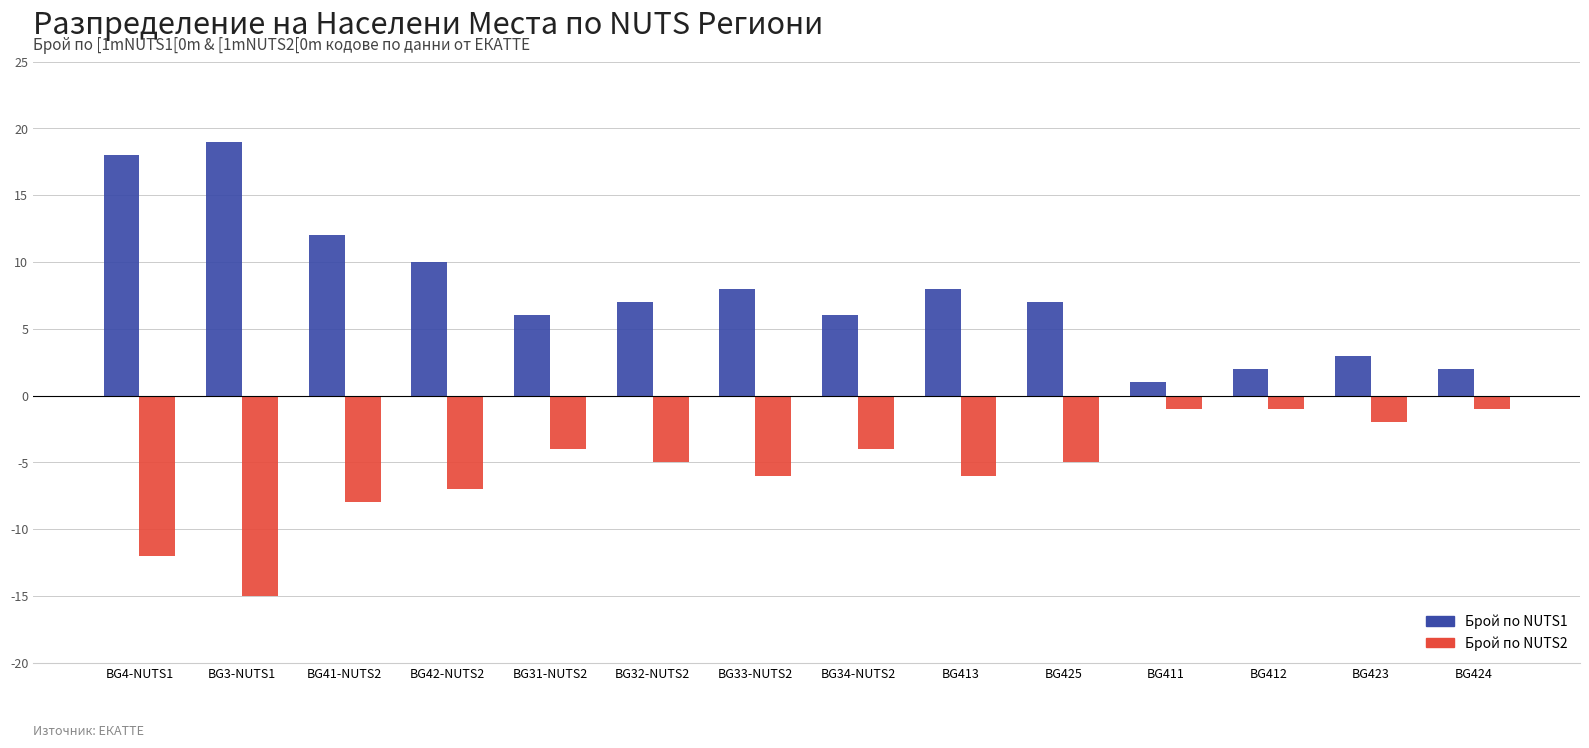

What is the value of the Брой по NUTS1 bar at the 1st from the left?

18